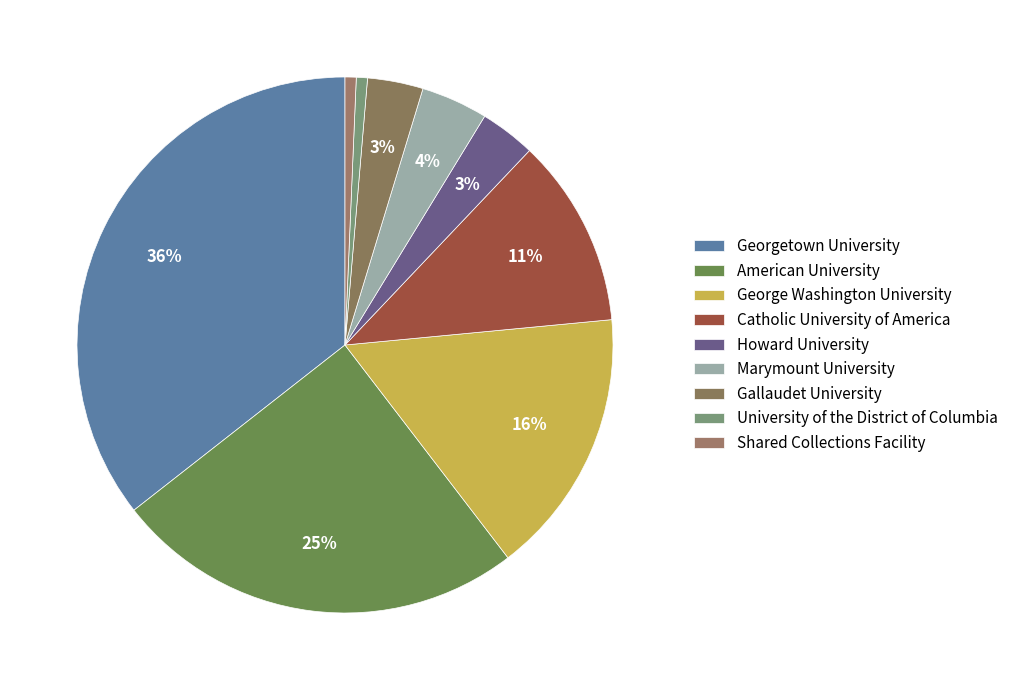

How many segments does this pie chart have?

9